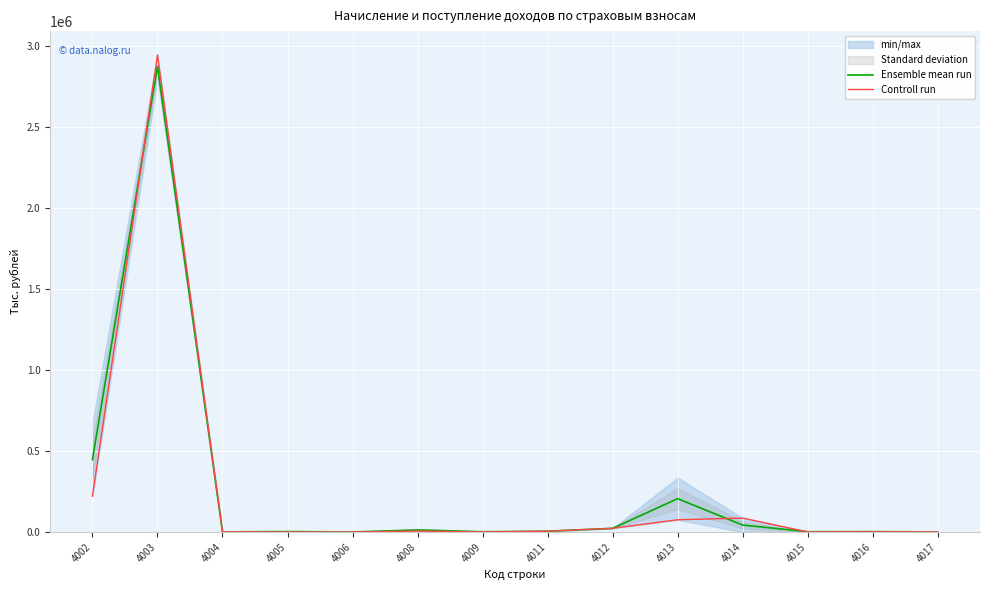

List the series in order of their overall mean, lowest first.

Controll run, Ensemble mean run